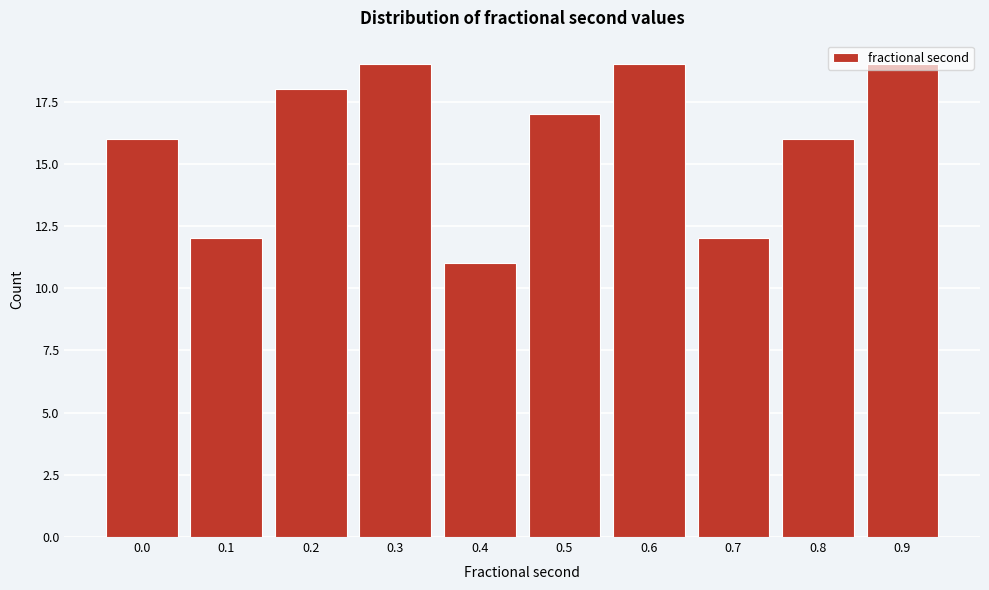

What is the sum of the values at 0.4 and 0.6?

30